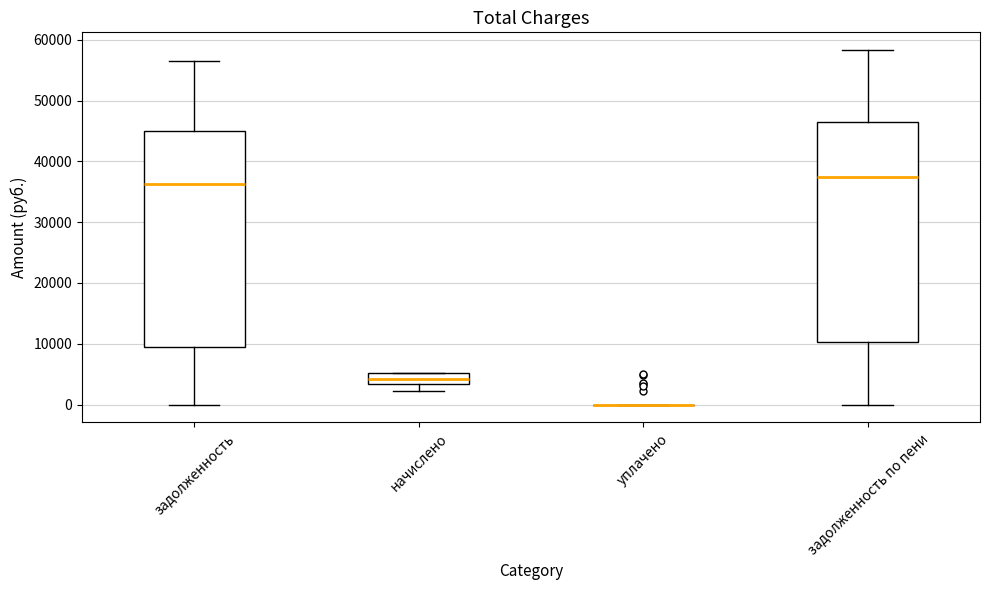

Where does the upper whisker of the box for задолженность по пени end on the y-axis? The values are not printed on the chart, so give them approximately, as read against the axis.

58000